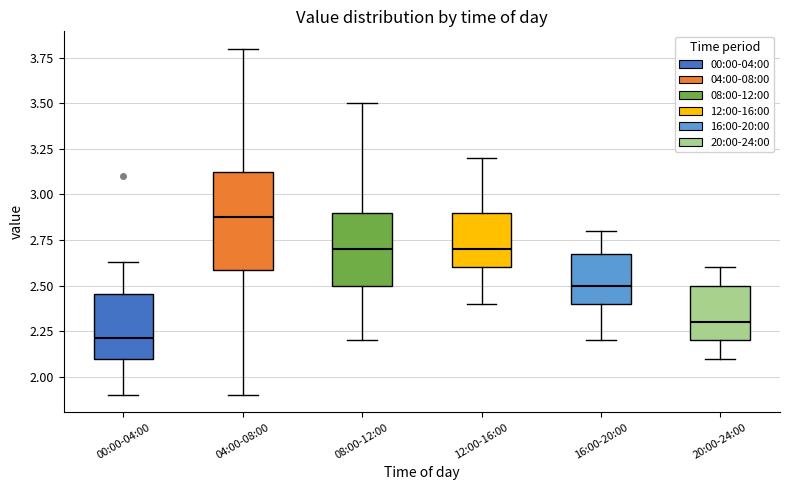

Which box's median line is the highest?

04:00-08:00